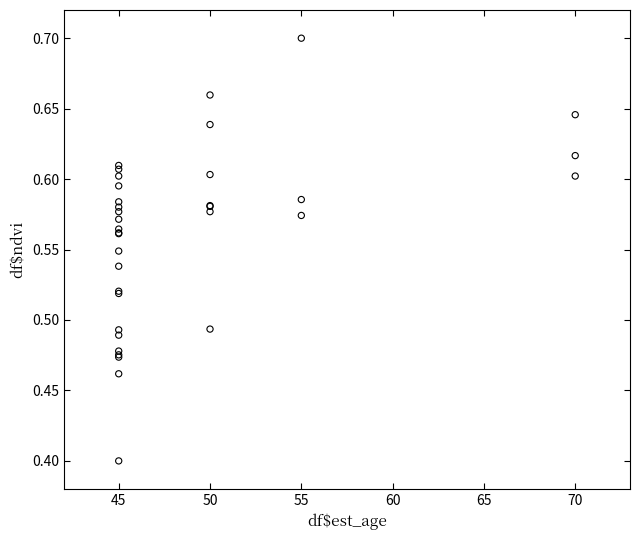

What Y value in the scatter plot is closest to 0?

0.4